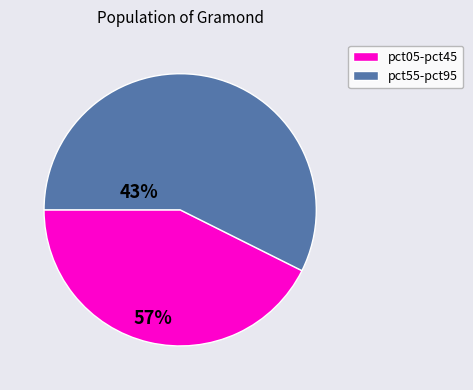

Does any single category account for the majority?

Yes